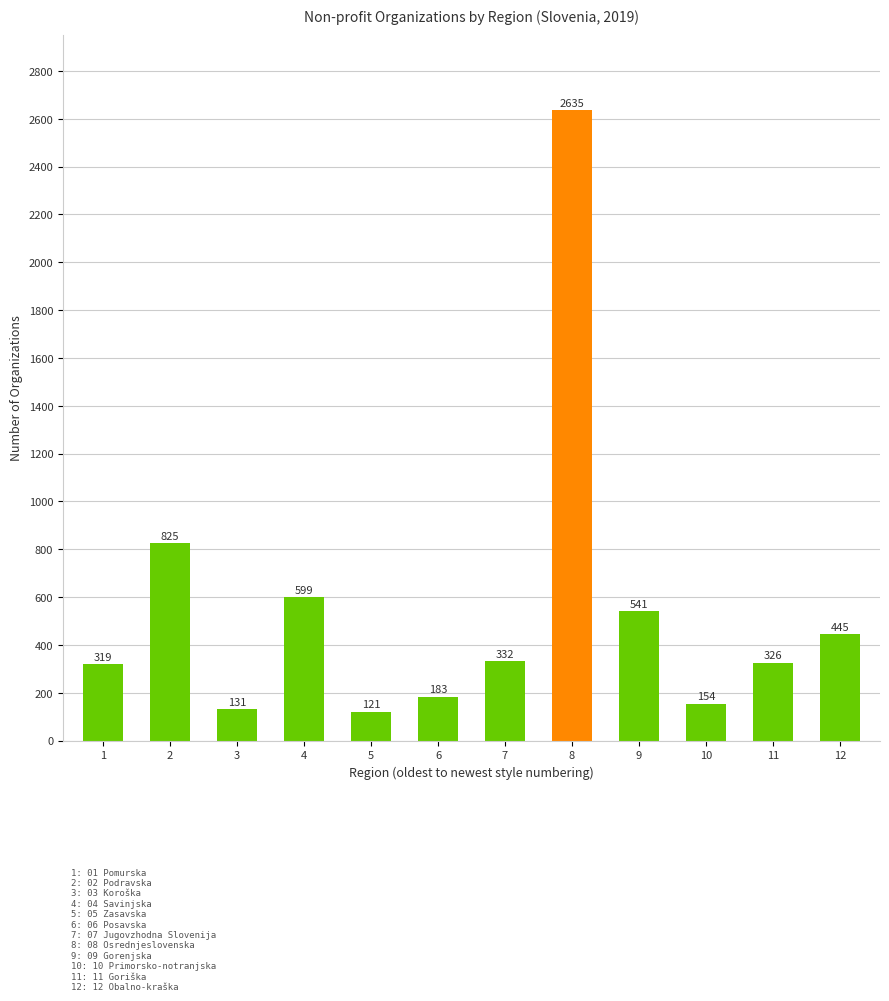

What is the sum of the values at 7 and 6?

515